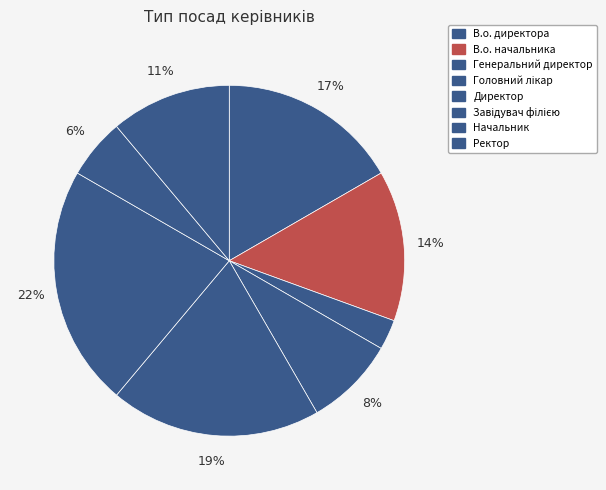

What is the ratio of the value at Директор to the value at Завідувач філією?

0.9